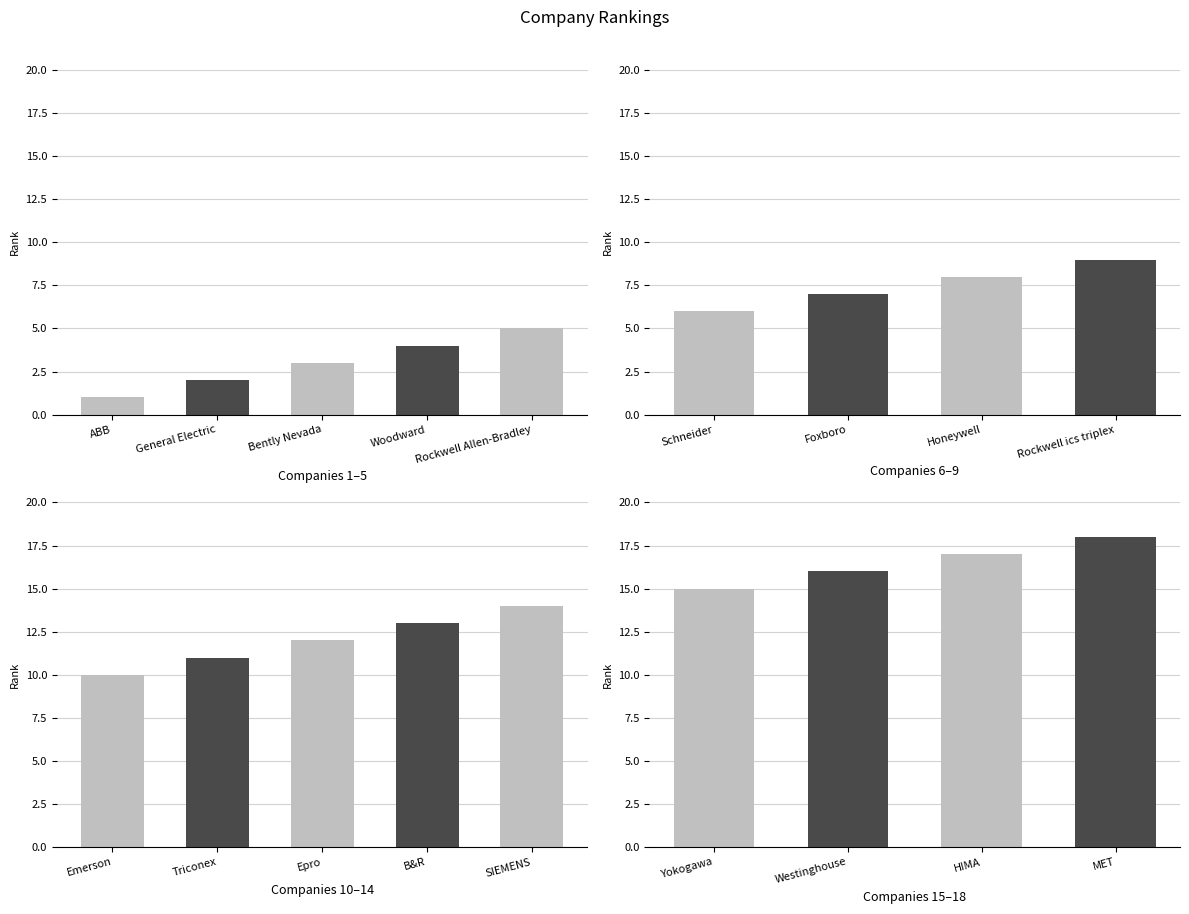

What is the ratio of the value at Foxboro to the value at Rockwell Allen-Bradley?

1.4